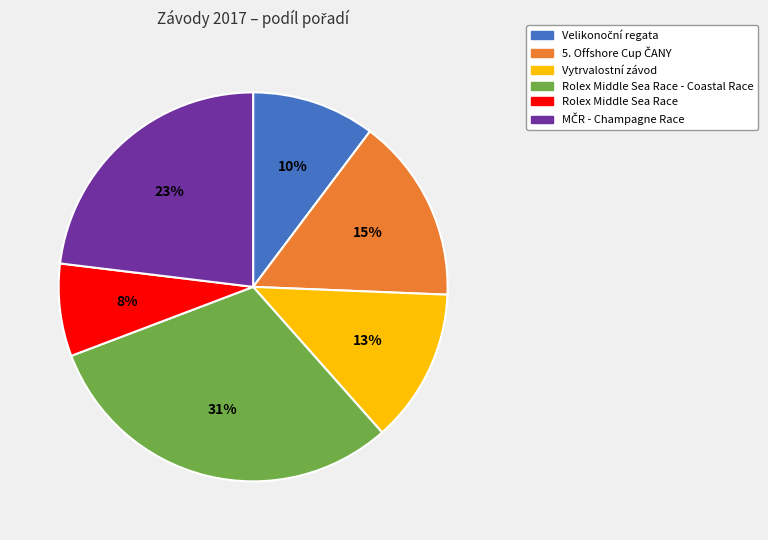

Between Rolex Middle Sea Race - Coastal Race and Rolex Middle Sea Race, which is larger?

Rolex Middle Sea Race - Coastal Race